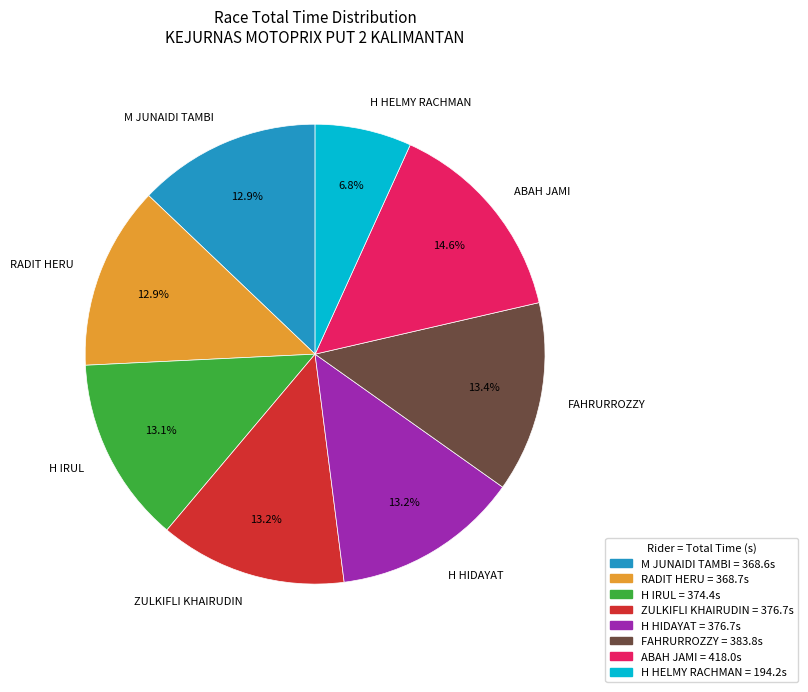

True or false: ABAH JAMI accounts for 22% of the total.

False